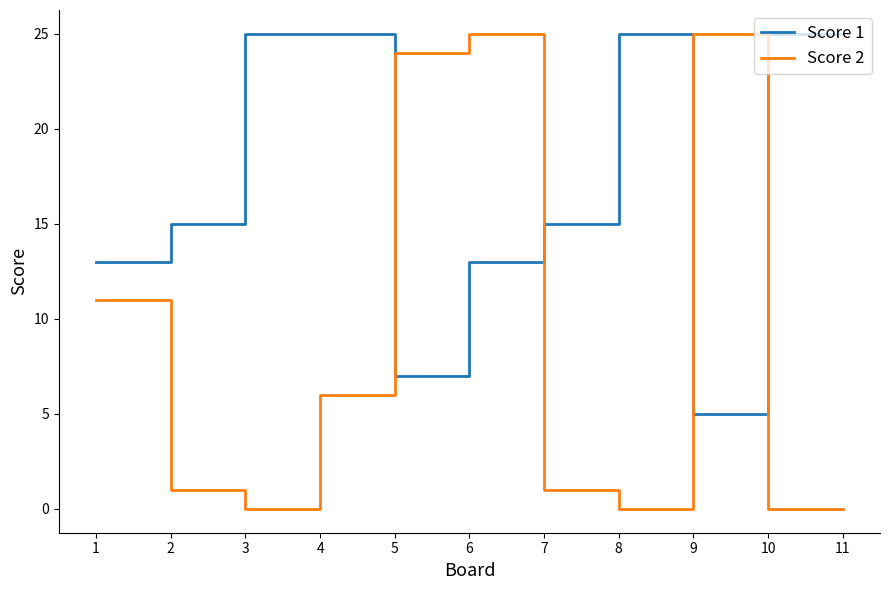

The value of Score 2 at 11 is 8. True or false?

False